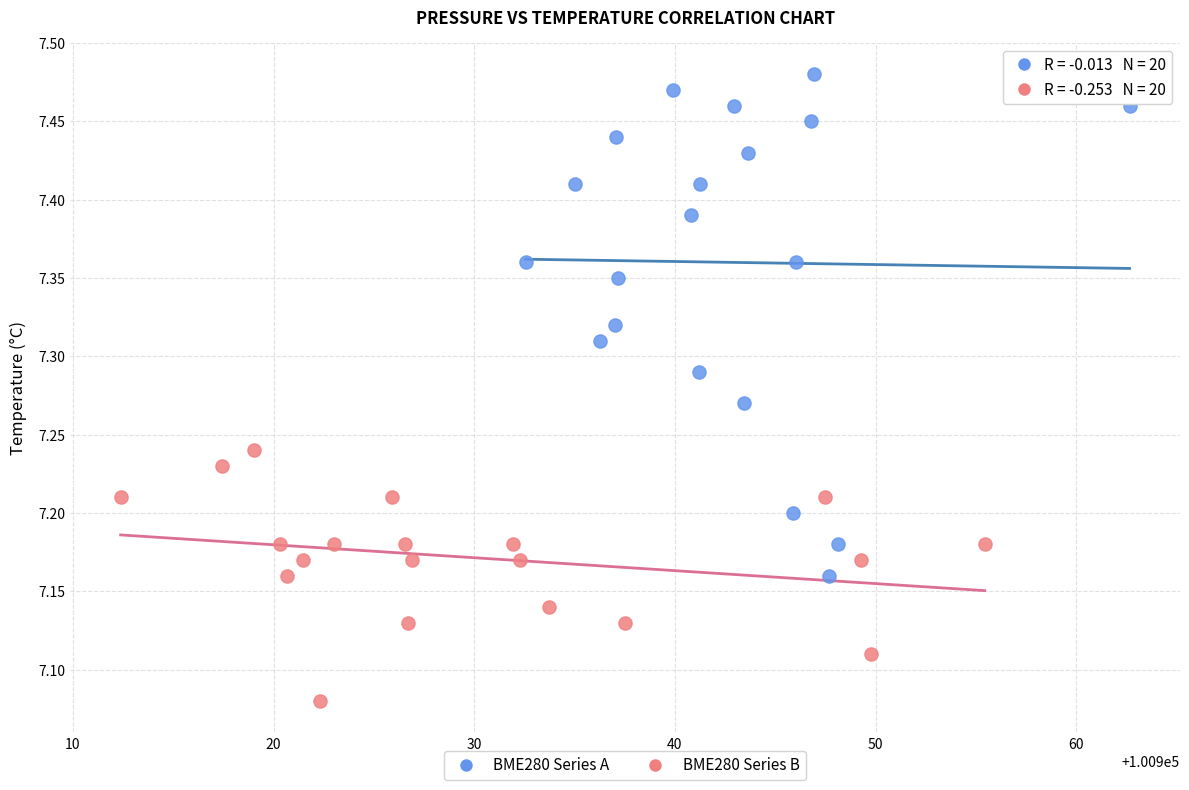

Which series reaches the minimum Y coordinate?

BME280 Series B